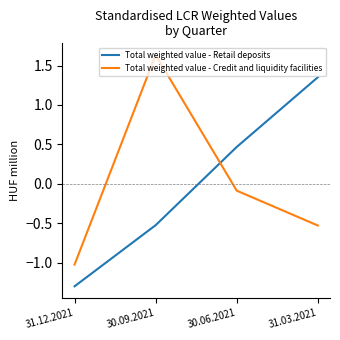

Read the Total weighted value - Retail deposits value at 30.06.2021.

0.5